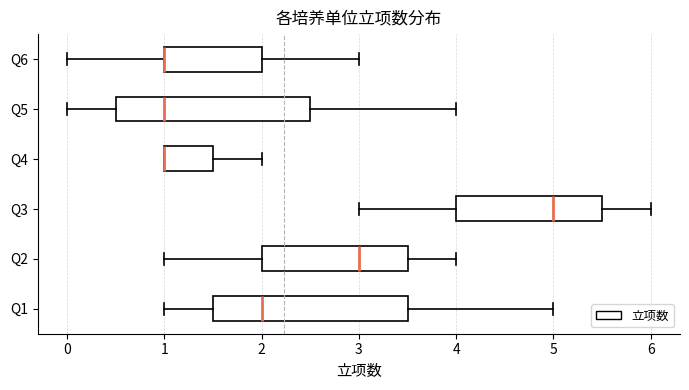

Reading bottom to top, transcribe this box plot: for each box, give where its median line is, the range the box spans, and where its two whiskers end, as read against the x-axis. The values are not printed on the chart, so give them approximately, as read against the axis.

Q1: median 2.0, box 1.5 to 3.5, whiskers 1.0 to 5.0
Q2: median 3.0, box 2.0 to 3.5, whiskers 1.0 to 4.0
Q3: median 5.0, box 4.0 to 5.5, whiskers 3.0 to 6.0
Q4: median 1.0 (drawn on the box's left edge), box 1.0 to 1.5, whiskers 1.0 to 2.0
Q5: median 1.0, box 0.5 to 2.5, whiskers 0.0 to 4.0
Q6: median 1.0 (drawn on the box's left edge), box 1.0 to 2.0, whiskers 0.0 to 3.0